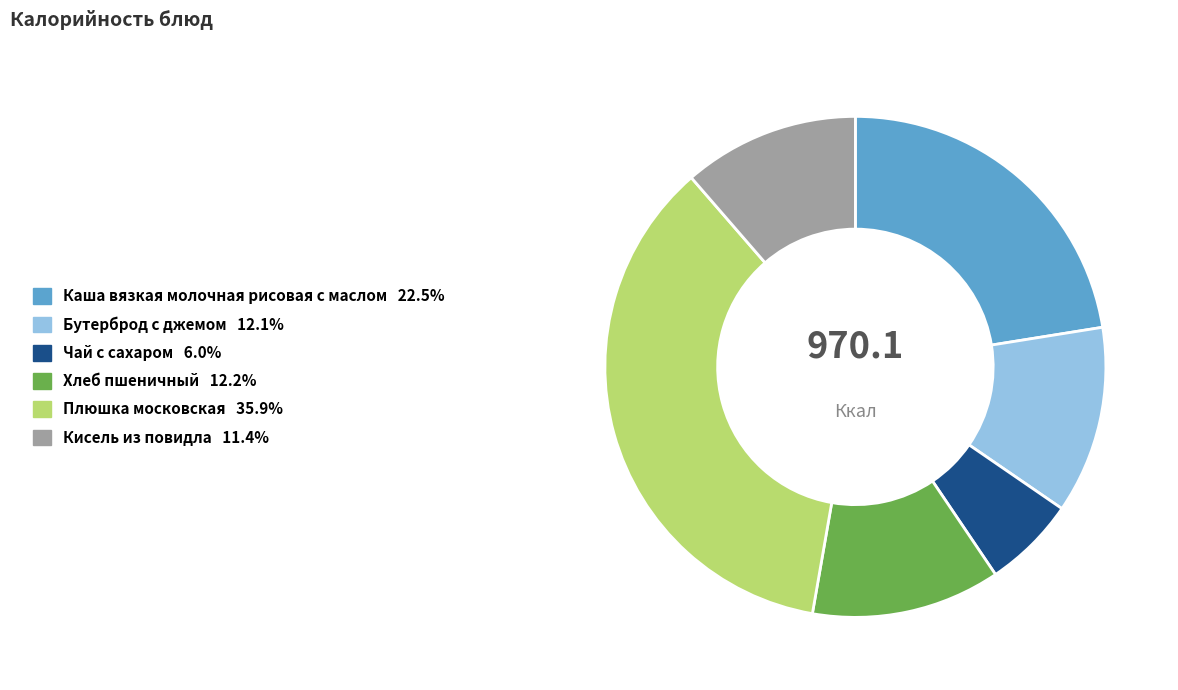

What is the ratio of the value at Бутерброд с джемом to the value at Кисель из повидла?

1.1